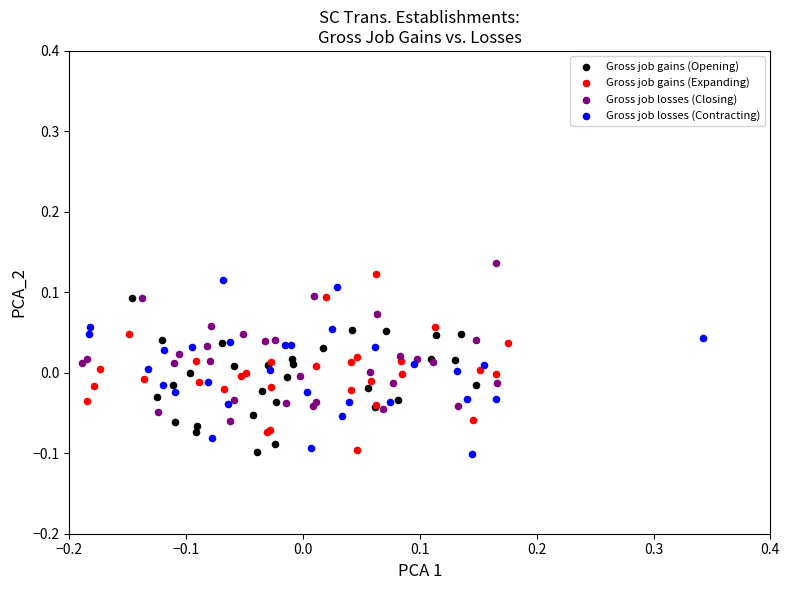

What are all the series names shown in the legend?

Gross job gains (Opening), Gross job gains (Expanding), Gross job losses (Closing), Gross job losses (Contracting)